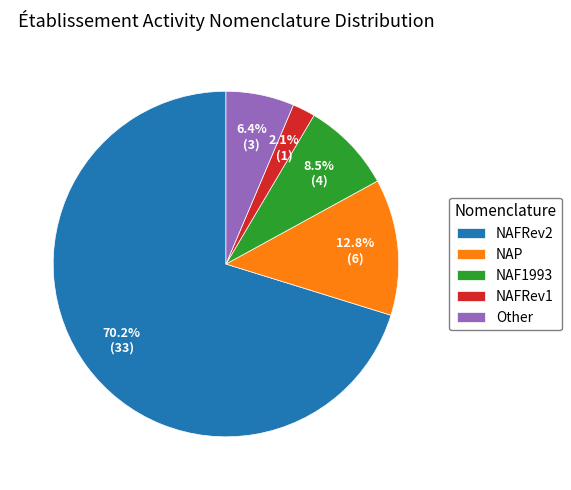

How many slices are in this pie chart?

5